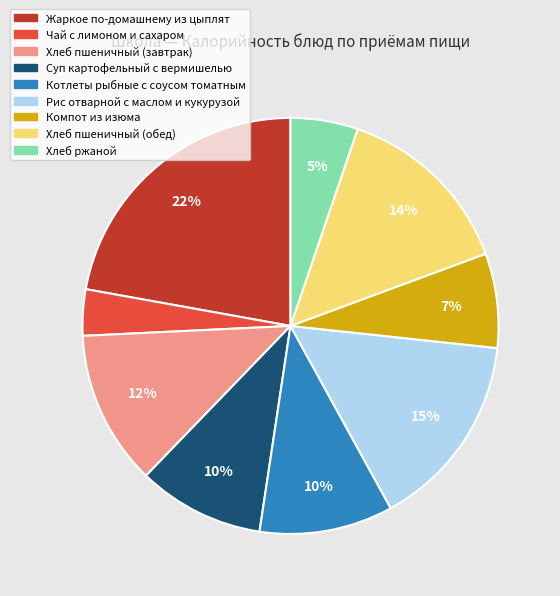

Which category has the biggest portion of the pie?

Жаркое по-домашнему из цыплят